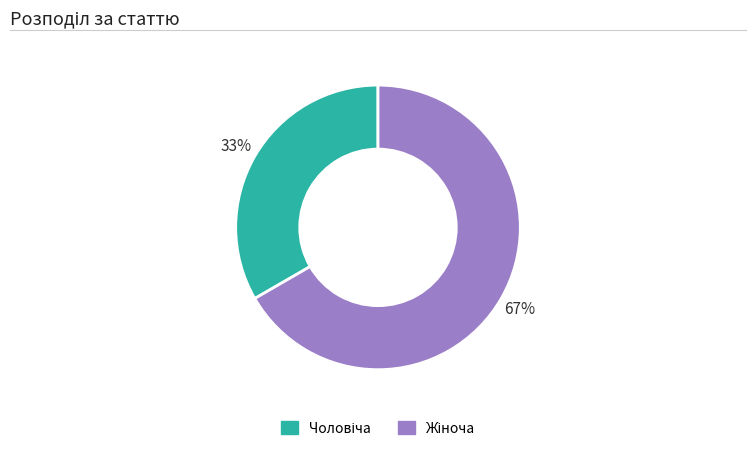

Is there a majority slice in this chart?

Yes